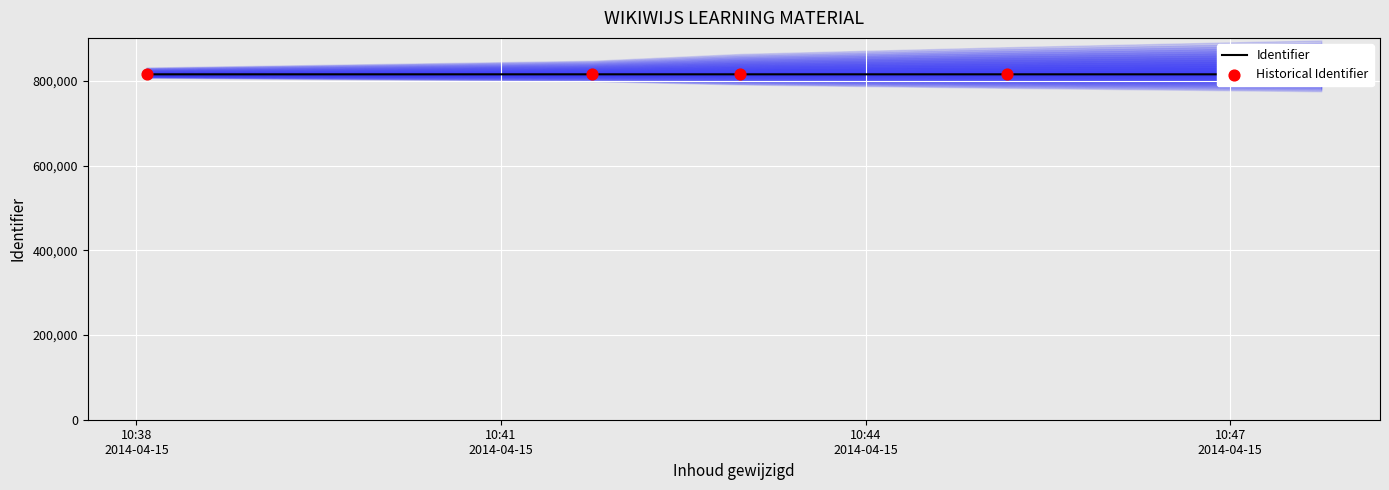

What are all the series names shown in the legend?

Identifier, Historical Identifier